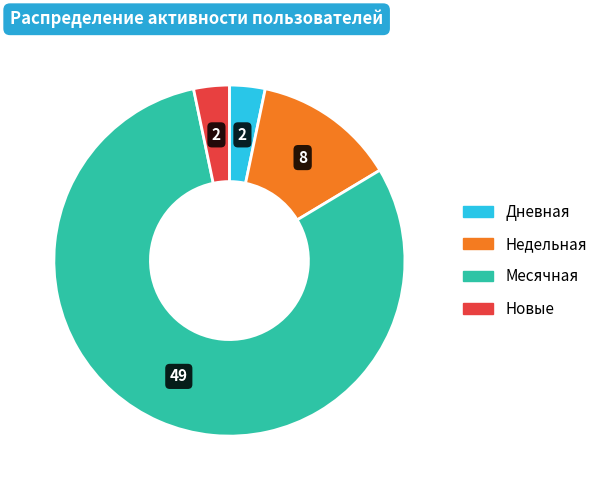

Combined, do Недельная and Месячная account for over 50%?

Yes